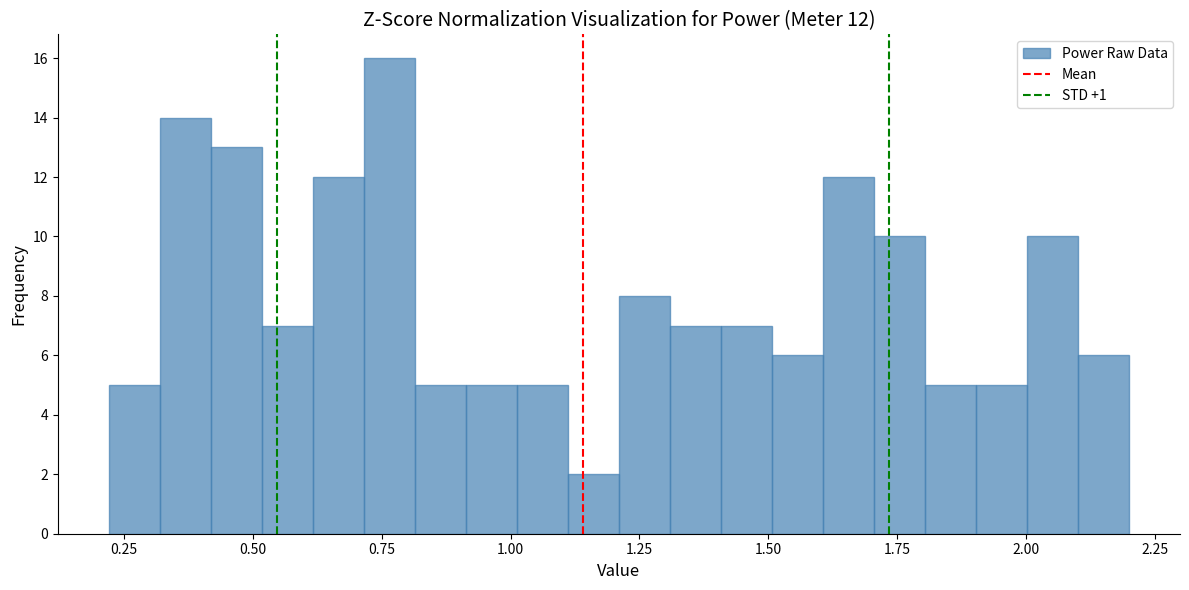

Read against the x-axis, roughly where is the centre of the tallest bar?

0.75